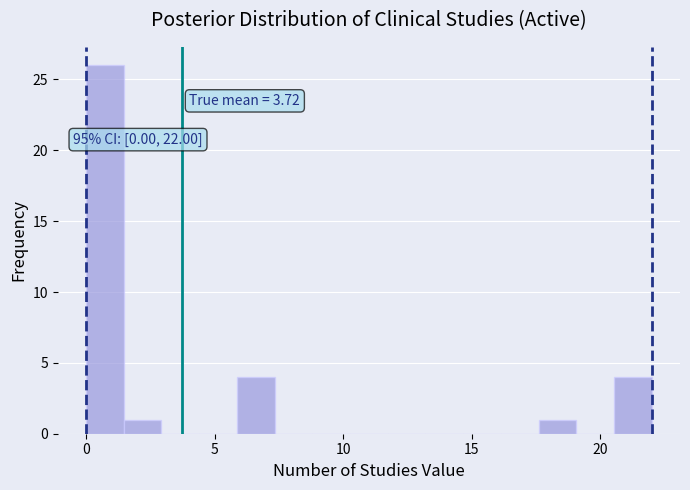

Around what value on the x-axis is the tallest bar? Give the approximate position of its centre, as read against the axis.

0.5